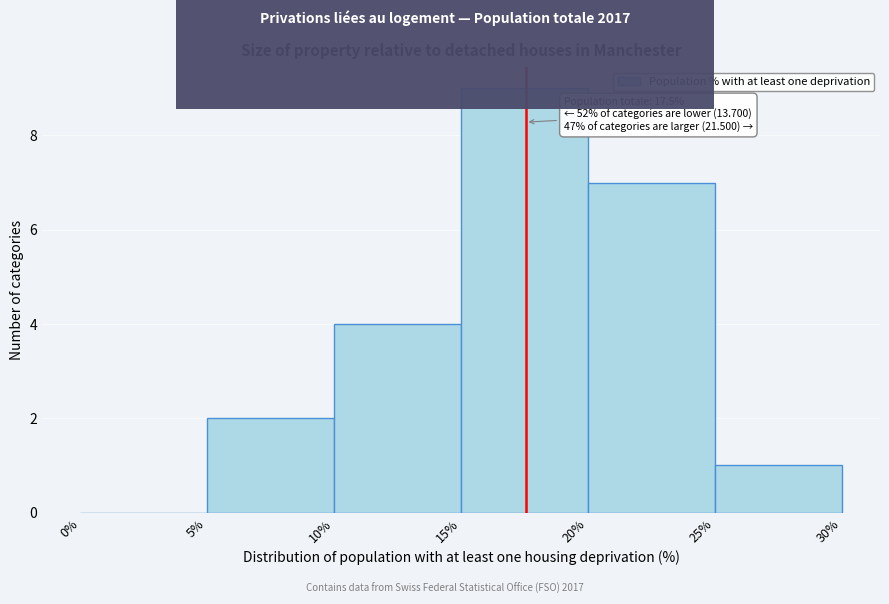

Which range on the x-axis has the tallest bar?

15% to 20%